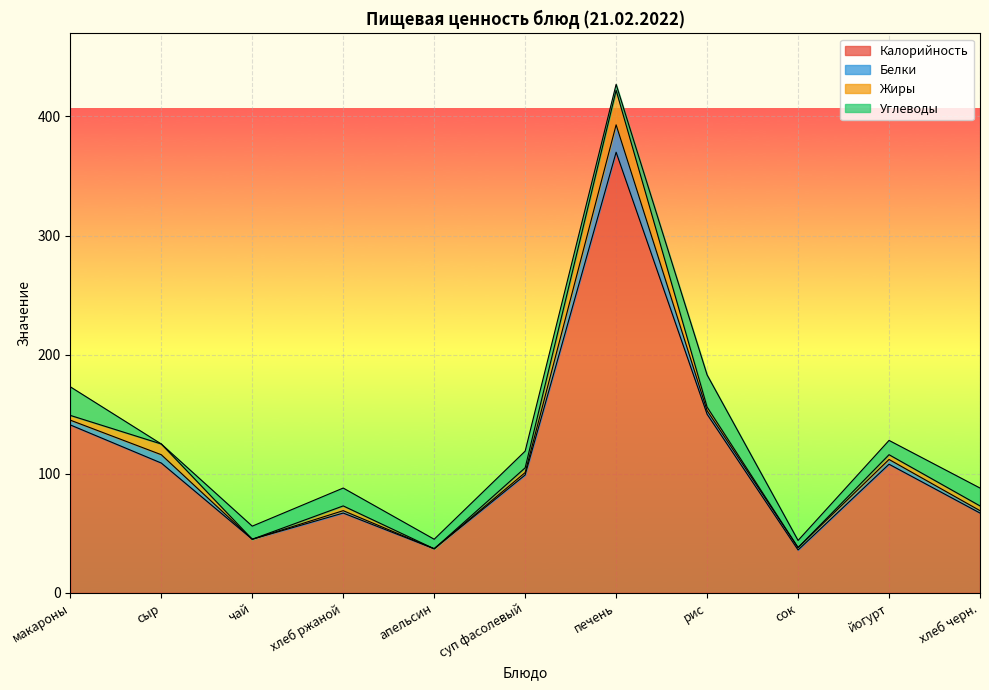

List the labels in order of Калорийность value, smallest first.

сок, апельсин, чай, хлеб ржаной, хлеб черн., суп фасолевый, йогурт, сыр, макароны, рис, печень